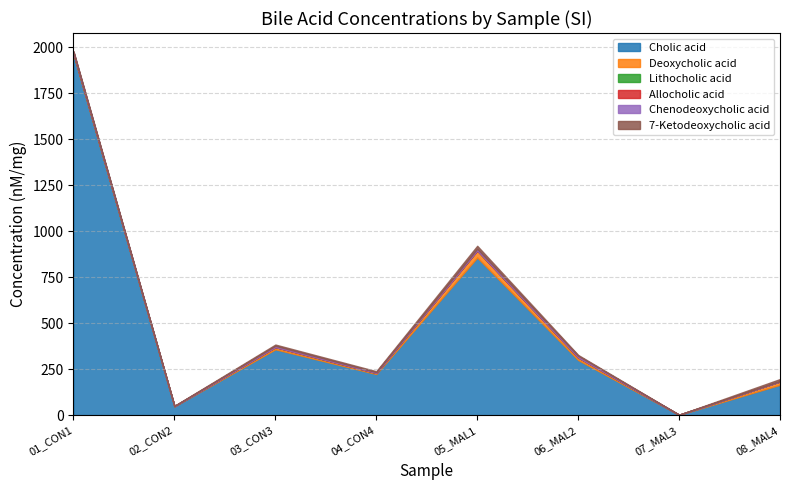

Which has a higher value, 05_MAL1 or 01_CON1?

01_CON1